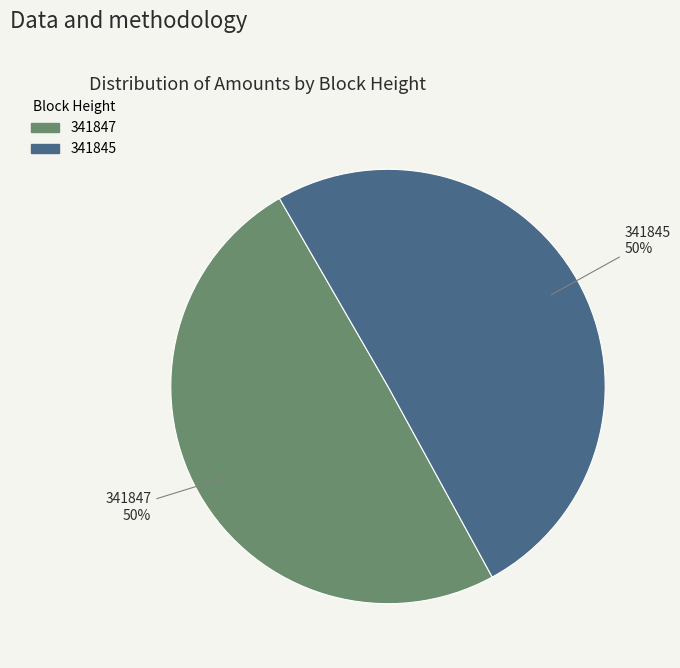

To the nearest percent, what is the combined percentage of 341845 and 341847?

100%